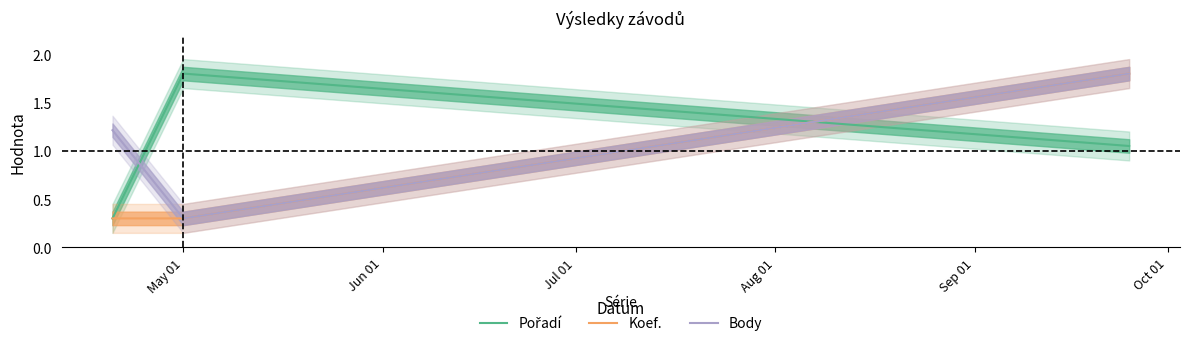

List the series in order of their overall mean, lowest first.

Koef., Pořadí, Body